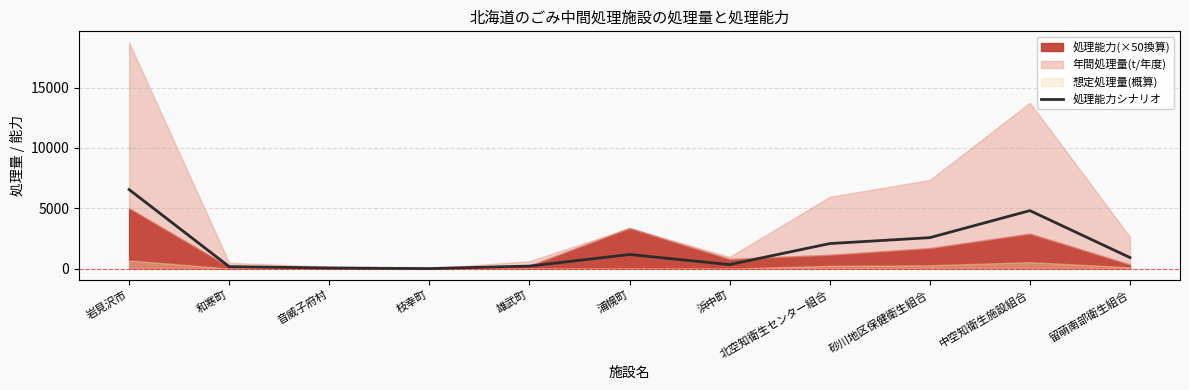

What is the ratio of the value at 音威子府村 to the value at 浜中町?

0.2